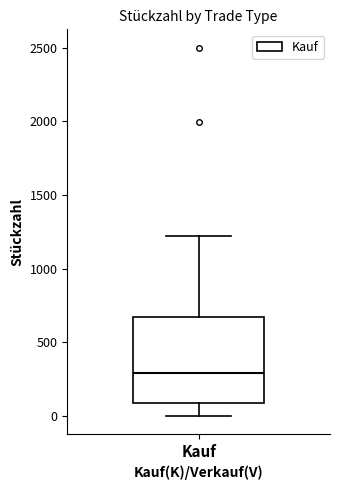

Read this box plot against the y-axis: the position of the median line, the range covered by the box, and the ends of both whiskers. The values are not printed on the chart, so give them approximately, as read against the axis.

median 300, box 100 to 650, whiskers 0 to 1200